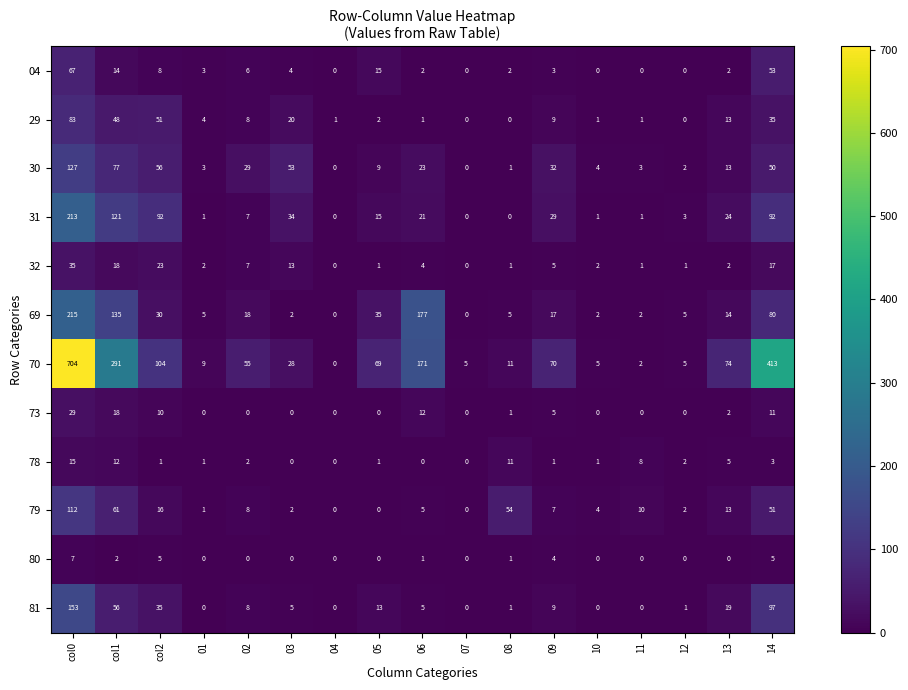

Where is 79 nearest to the value 56?

08